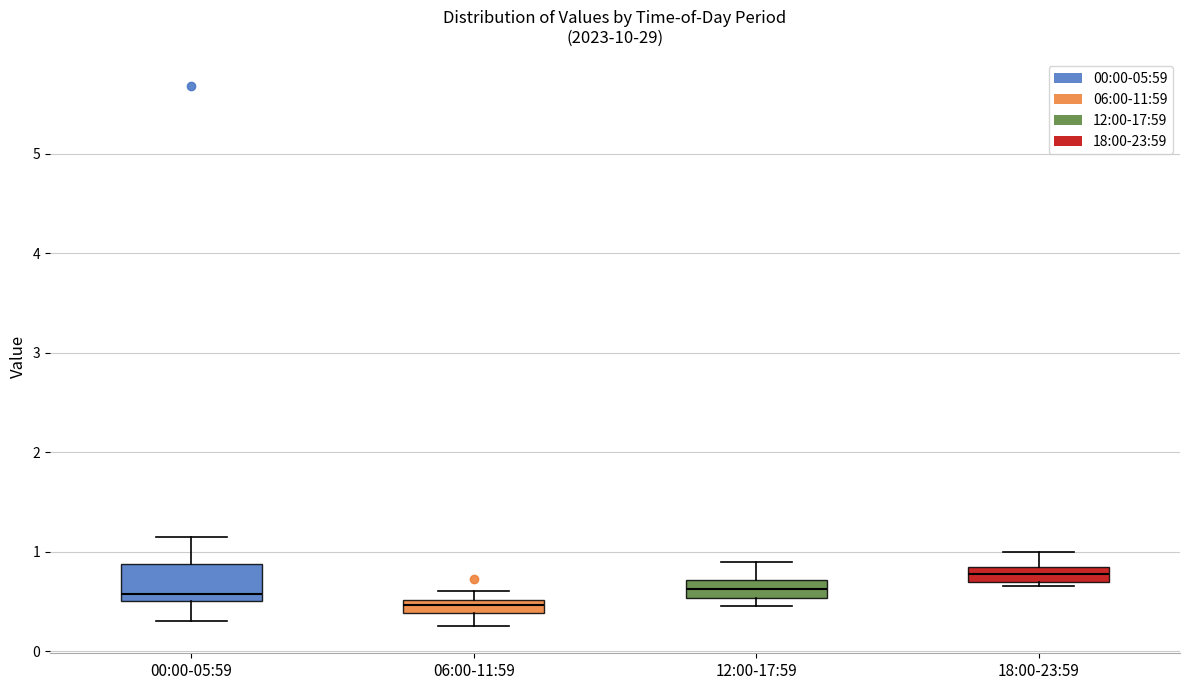

Which box has the lowest median line?

06:00-11:59